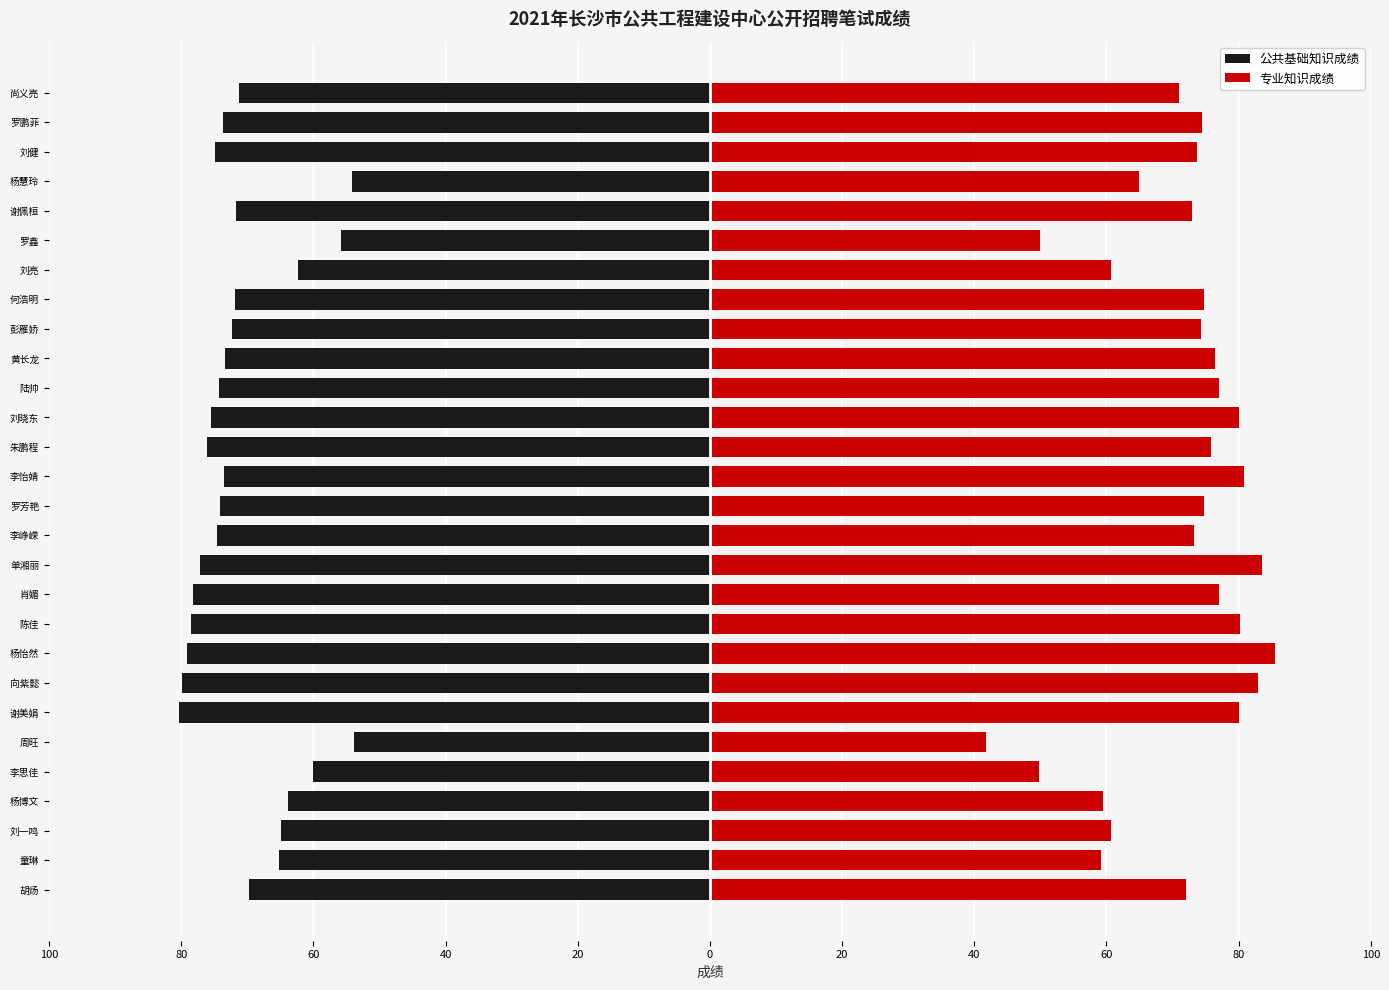

Rank the series by their average value, from lowest to highest.

公共基础知识成绩, 专业知识成绩